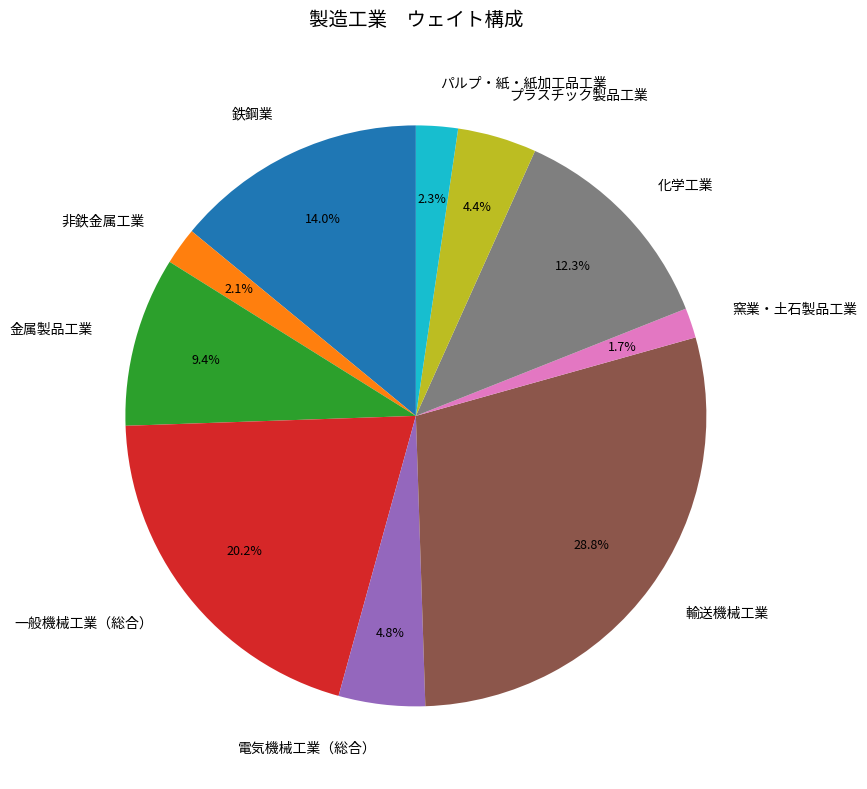

Is it true that パルプ・紙・紙加工品工業 is 13% of the pie?

False